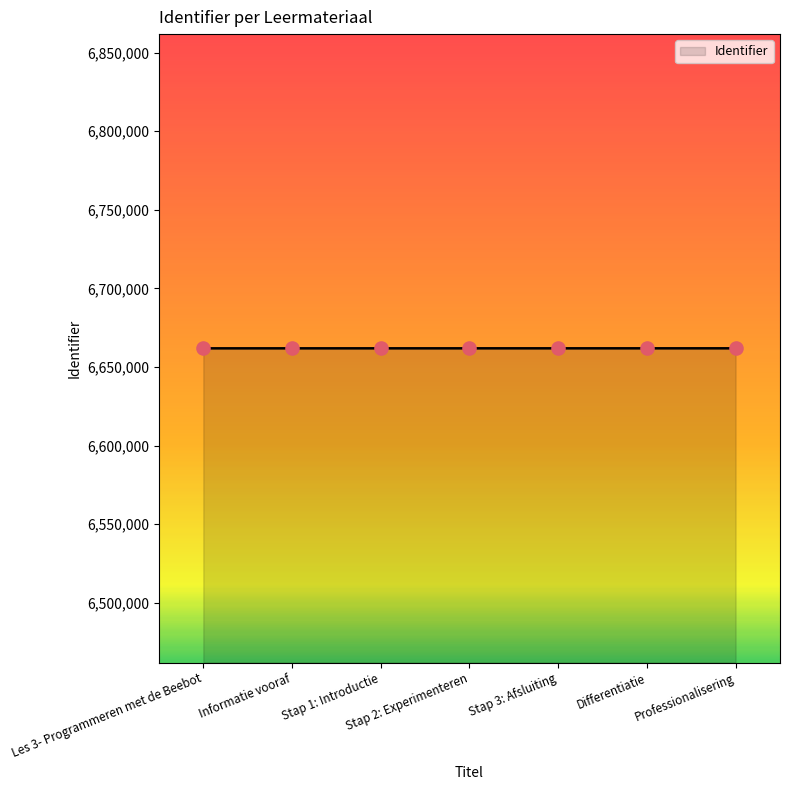

What is the change in value from Informatie vooraf to Stap 1: Introductie?

+6